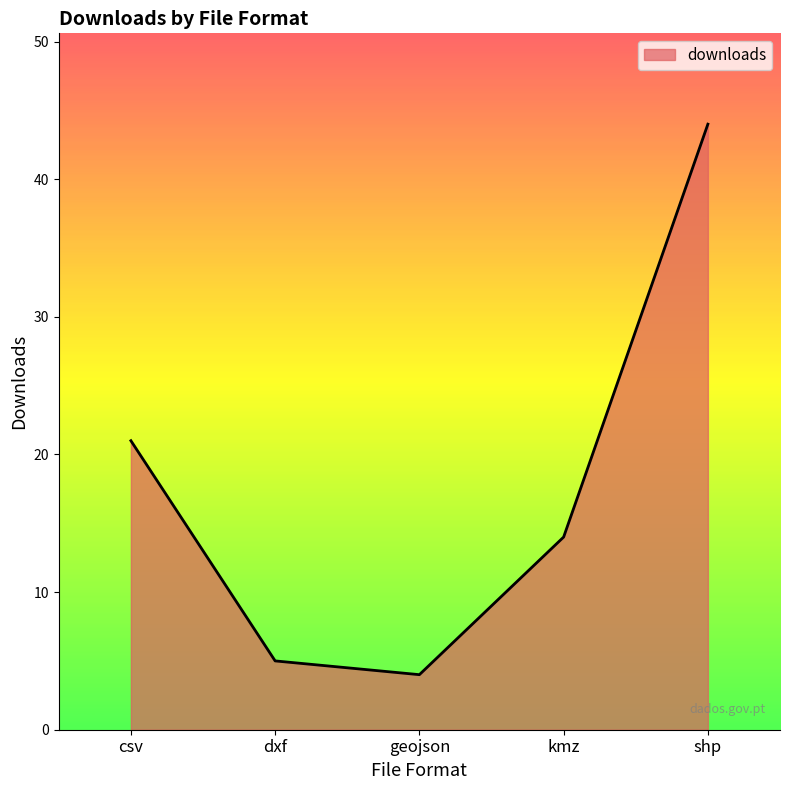

True or false: the data shows 20 at kmz.

False